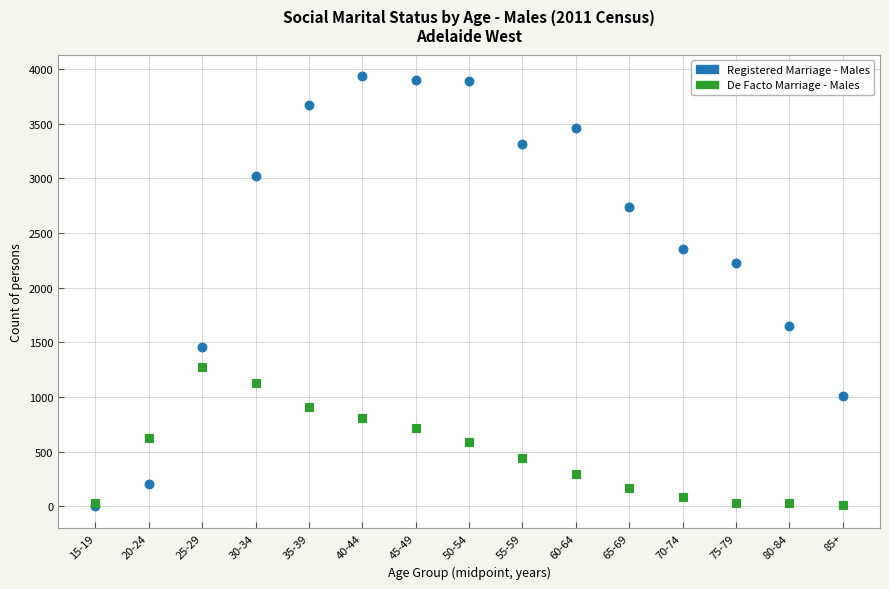

In the Registered Marriage - Males series, what Y value is closest to 1967?

2228